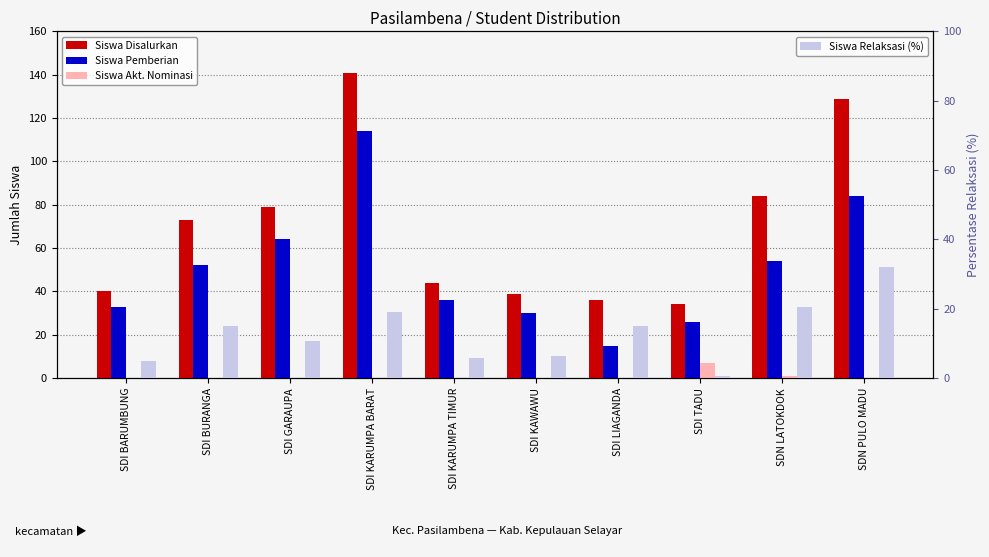

True or false: Siswa Disalurkan has a value of 40.0 at SDI BARUMBUNG.

True